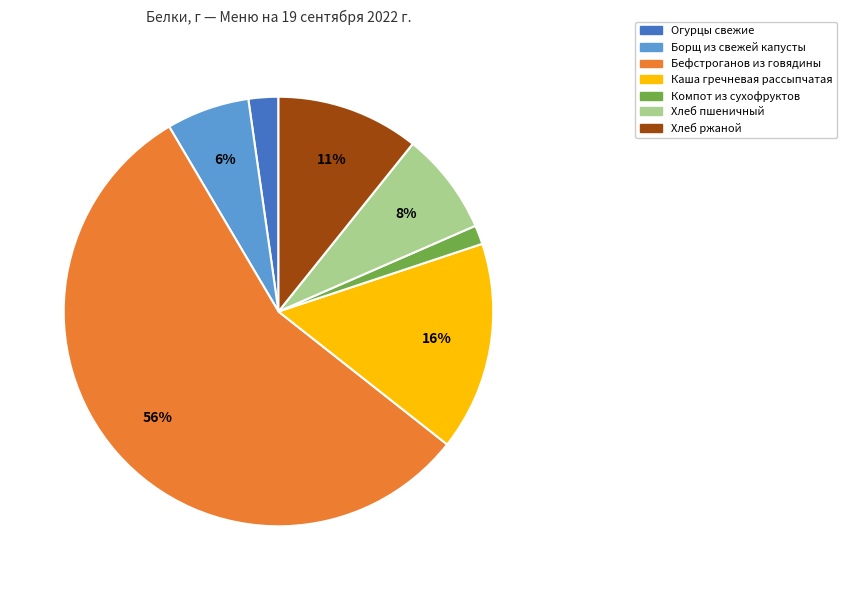

Do Компот из сухофруктов and Борщ из свежей капусты together represent more than half of the pie?

No